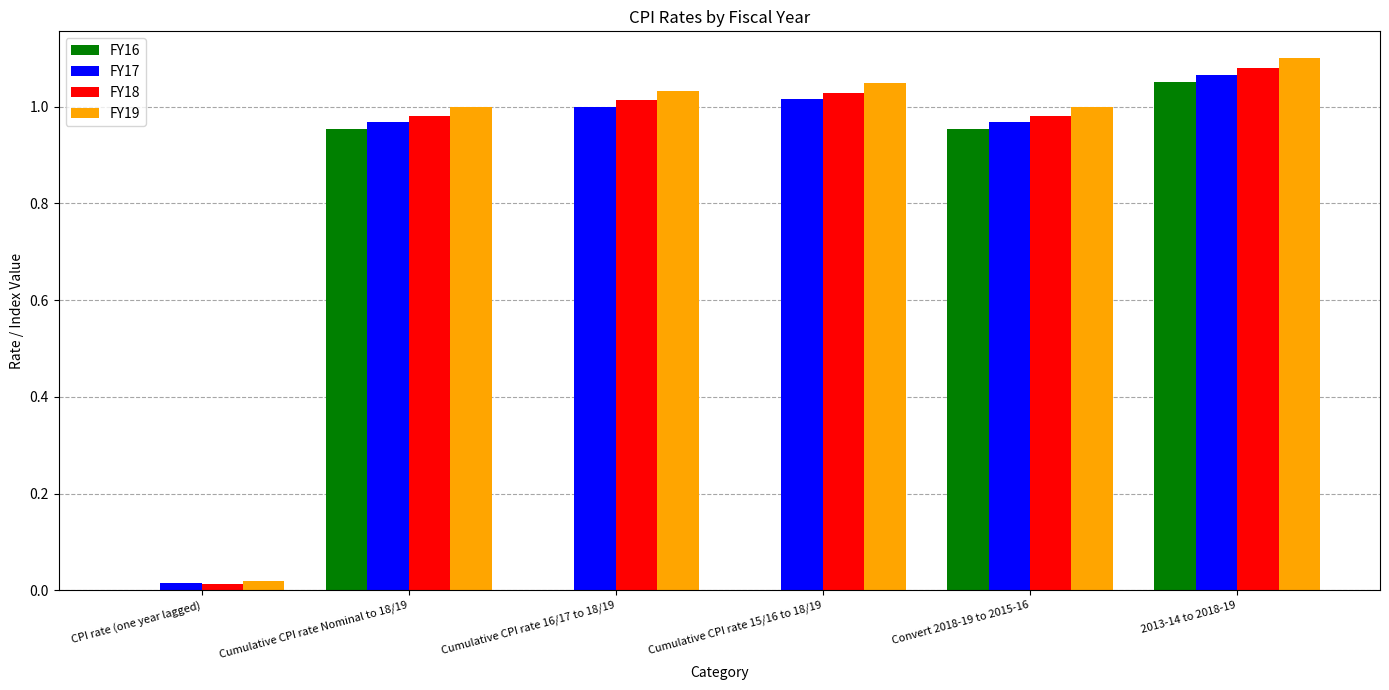

The value of FY17 at 2013-14 to 2018-19 is 1.1. True or false?

True